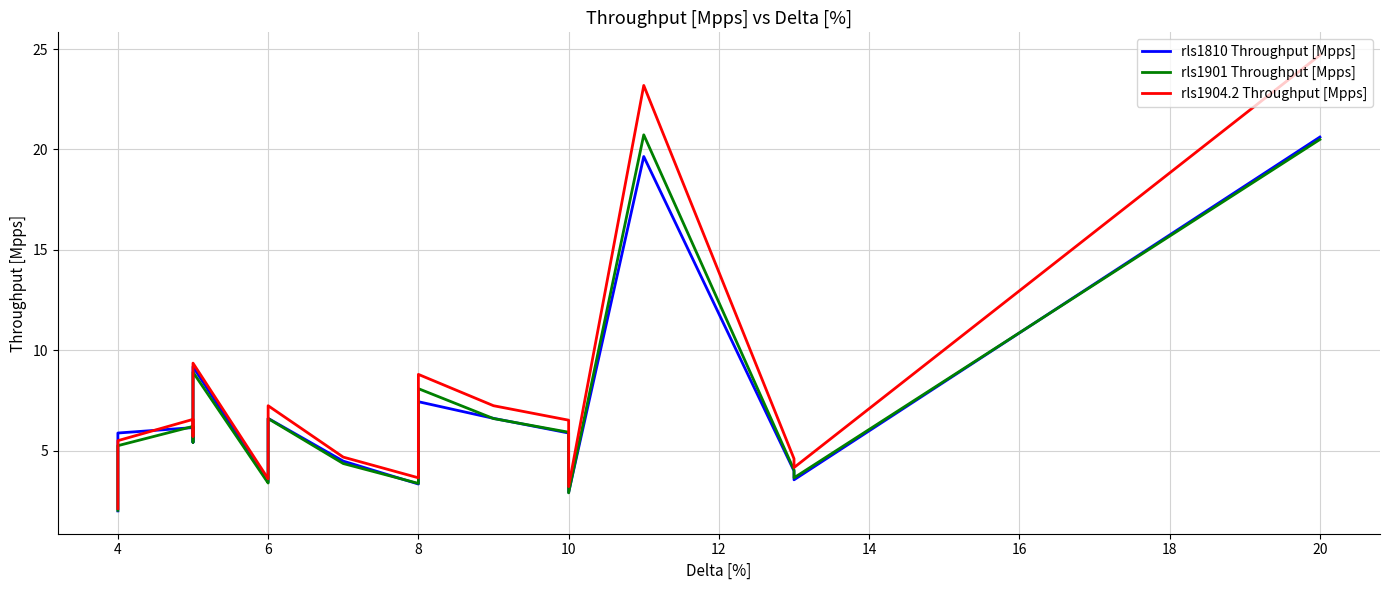

The value of rls1904.2 Throughput [Mpps] at 4 is 3.2. True or false?

False